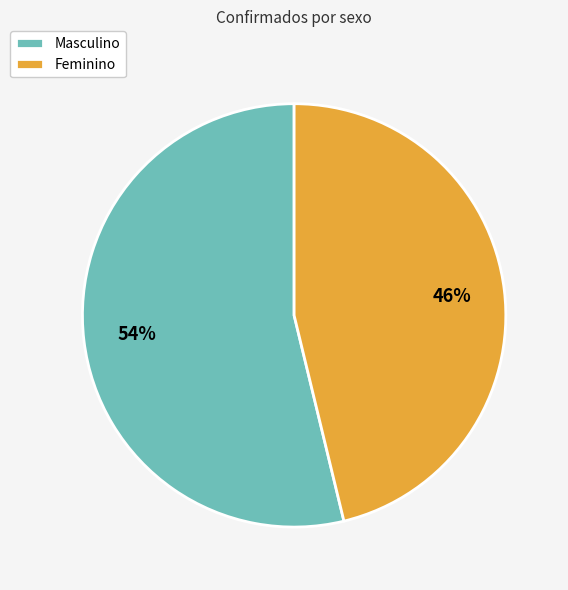

To the nearest percent, what percentage of the pie is Feminino?

46%